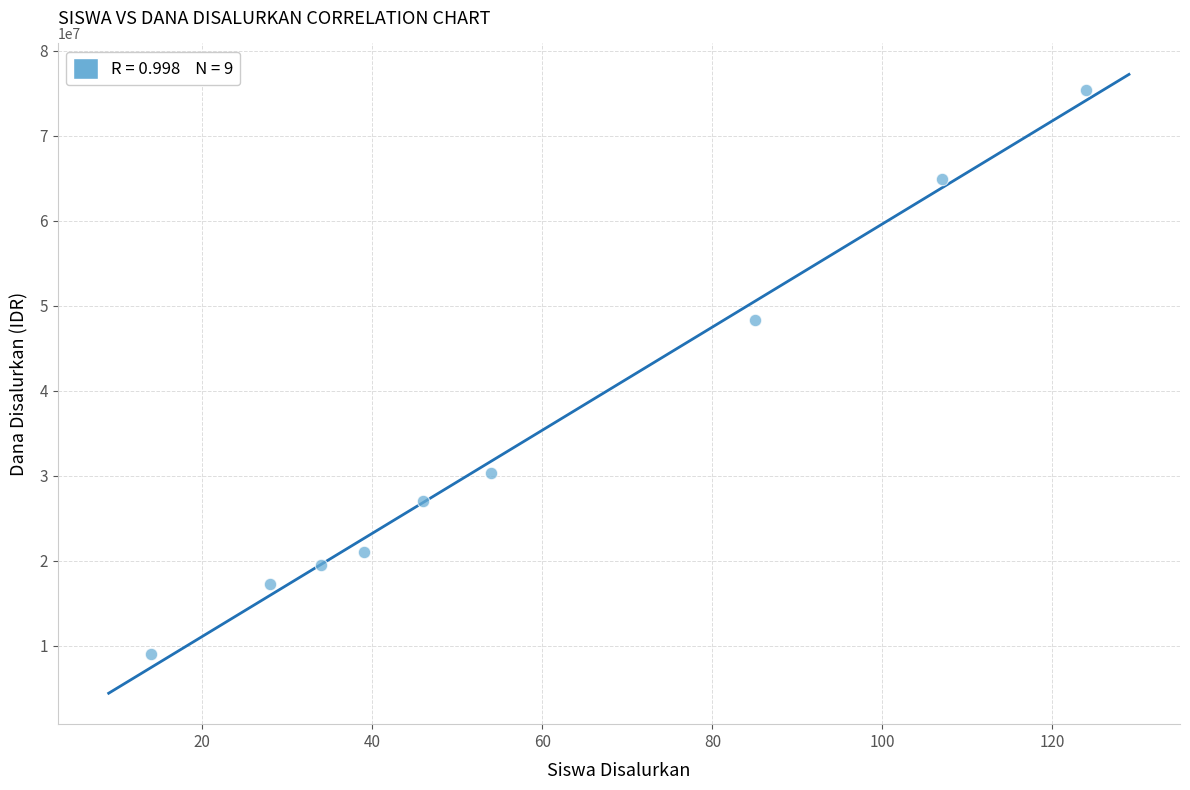

What is the range of Y values (max minus min)?

66375000